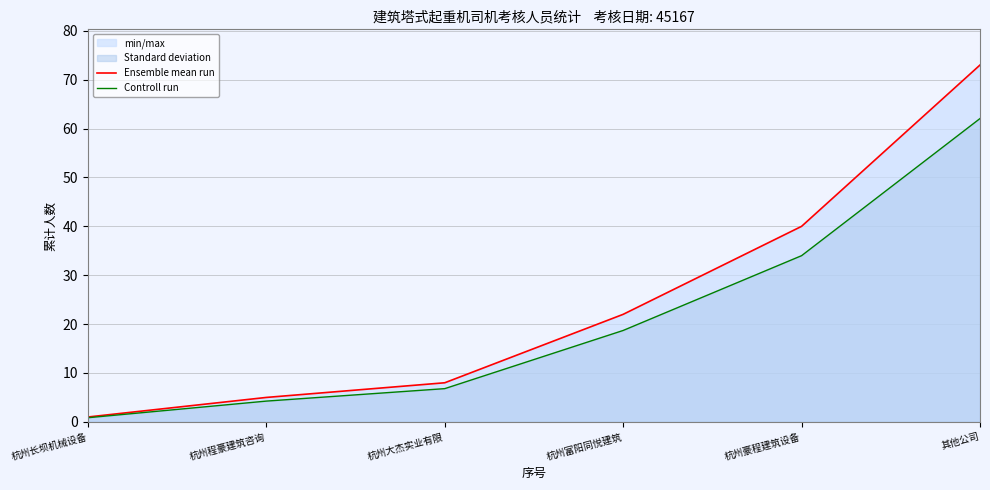

Does the chart display data point markers on the line(s)?

No